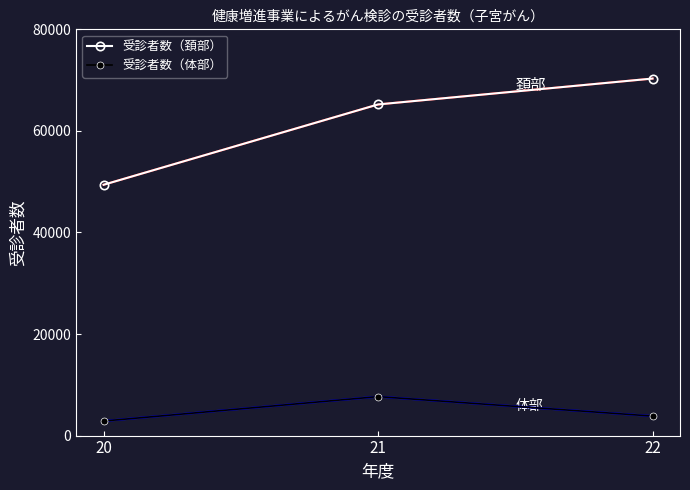

Which category has the lowest value in the 受診者数（体部） series?

20